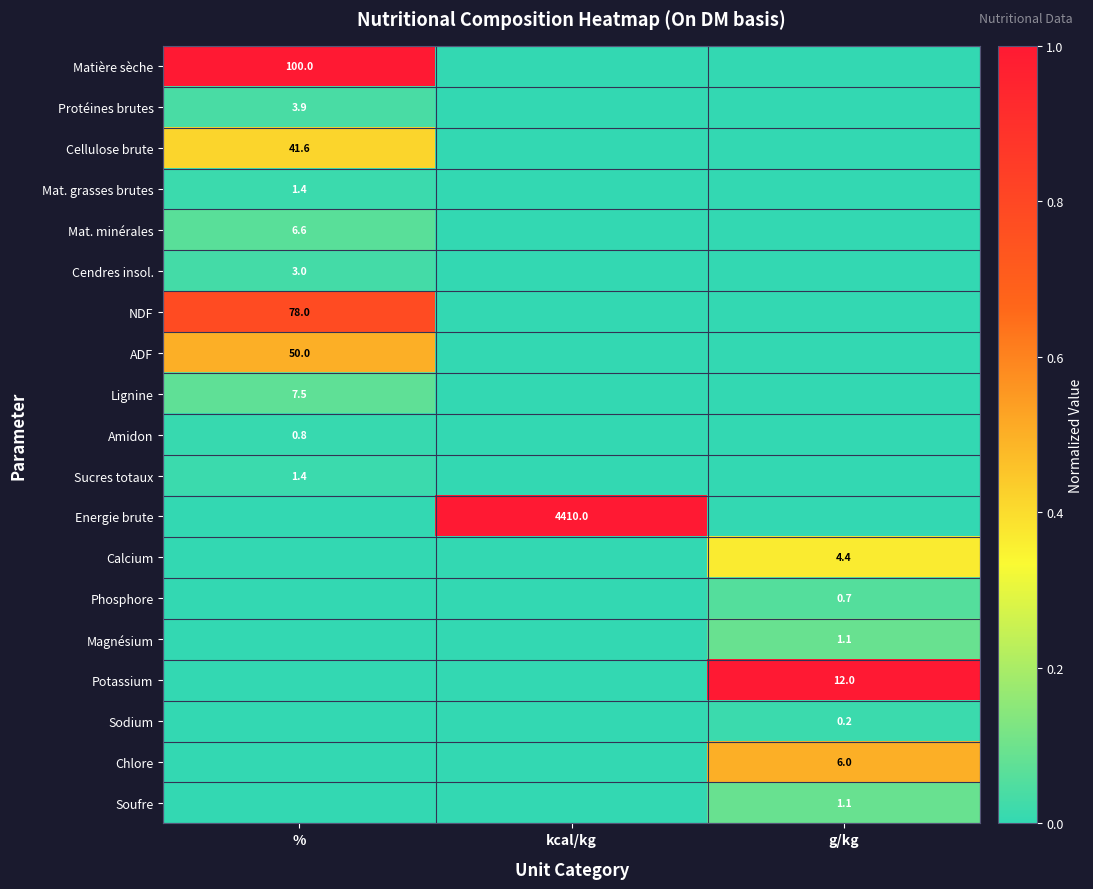

Count the number of data series in this chart.

19